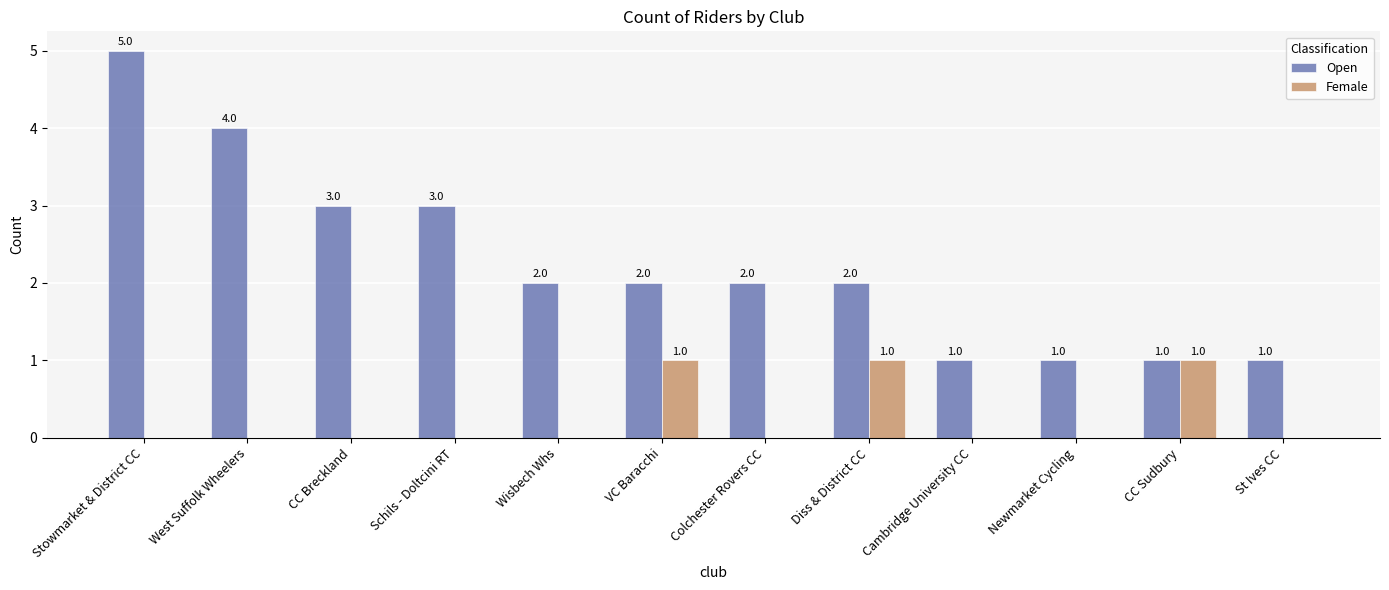

How many groups of bars are there?

12